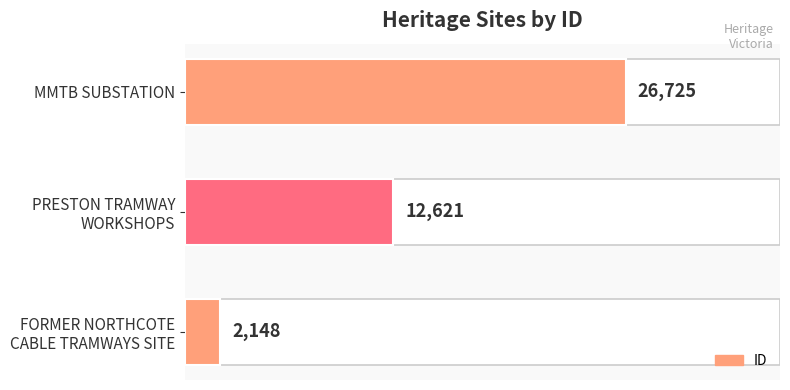

How many data points are less than 12621?

1